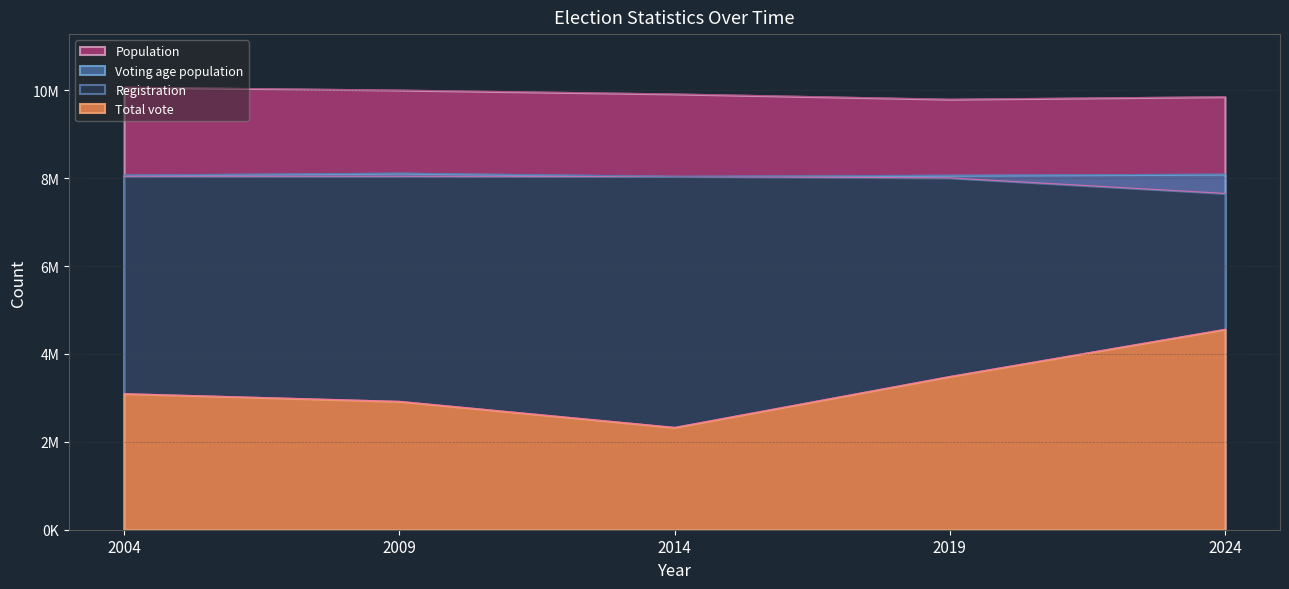

True or false: Total vote has more than 2 points higher than both neighbors.

False